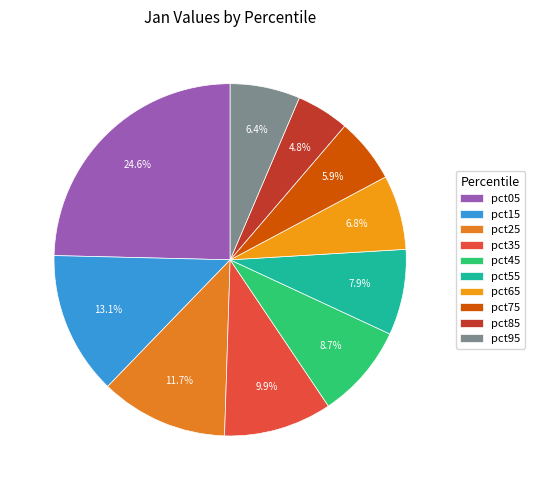

To the nearest percent, what is the difference between the largest and smallest slice percentages?

20%